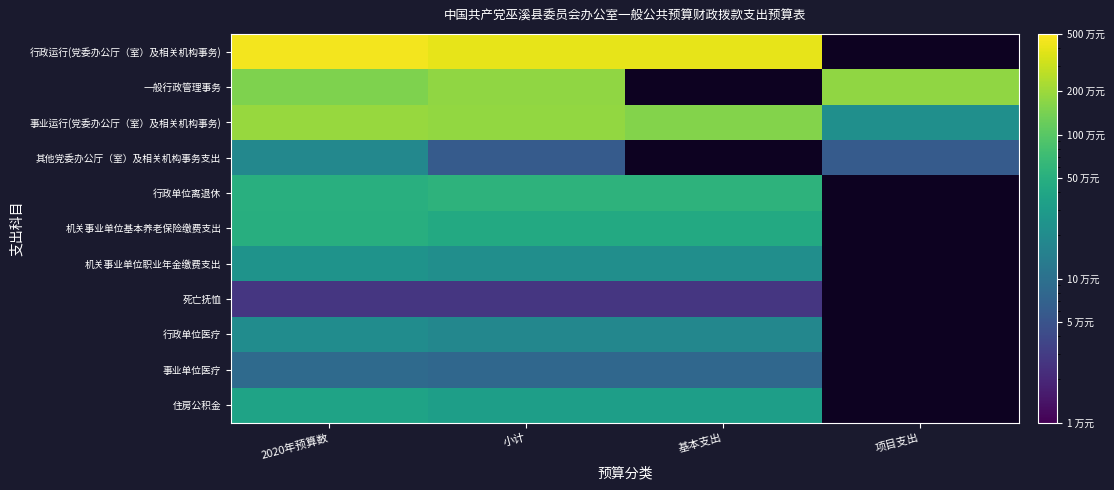

Rank the series at 小计 from highest to lowest value.

行政运行(党委办公厅（室）及相关机构事务), 事业运行(党委办公厅（室）及相关机构事务), 一般行政管理事务, 行政单位离退休, 机关事业单位基本养老保险缴费支出, 住房公积金, 机关事业单位职业年金缴费支出, 行政单位医疗, 事业单位医疗, 其他党委办公厅（室）及相关机构事务支出, 死亡抚恤